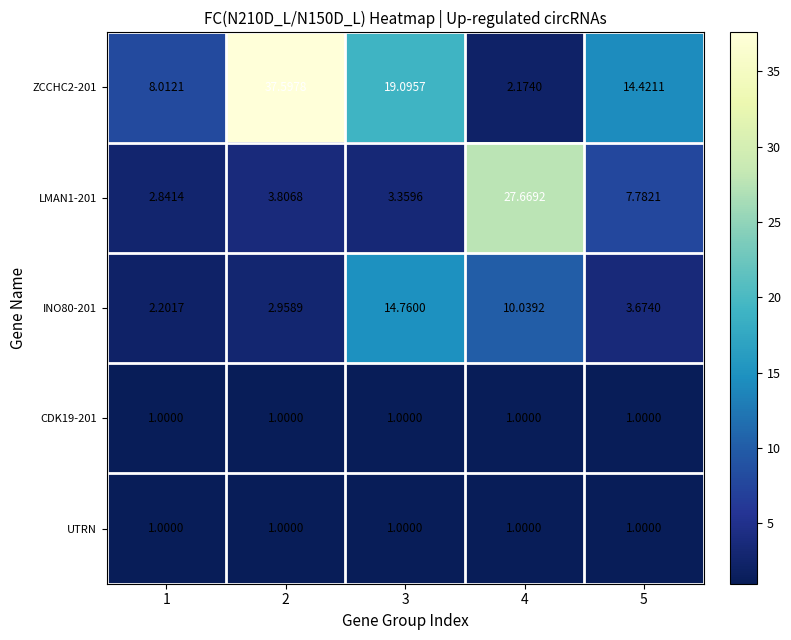

How many series are shown in this chart?

5